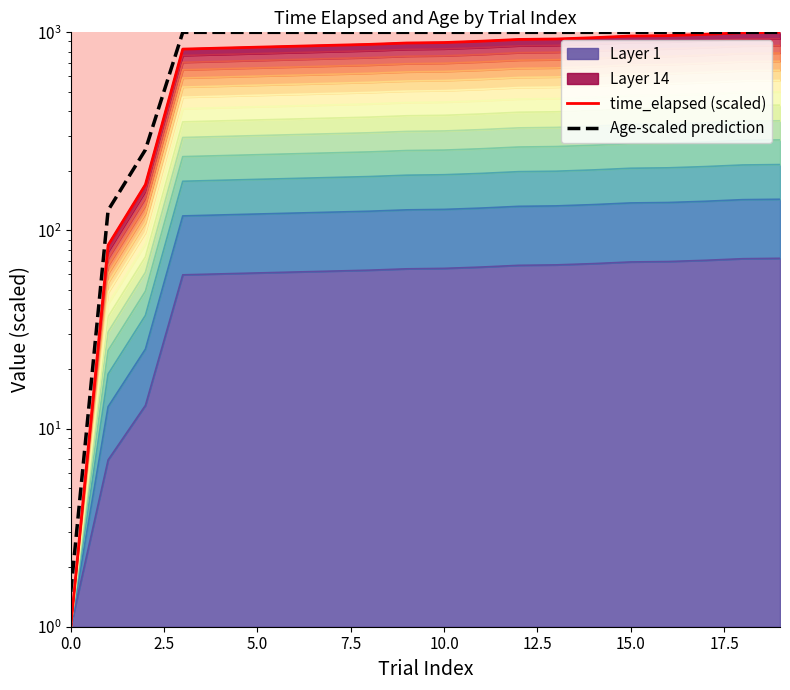

Does the chart have visible grid lines?

No